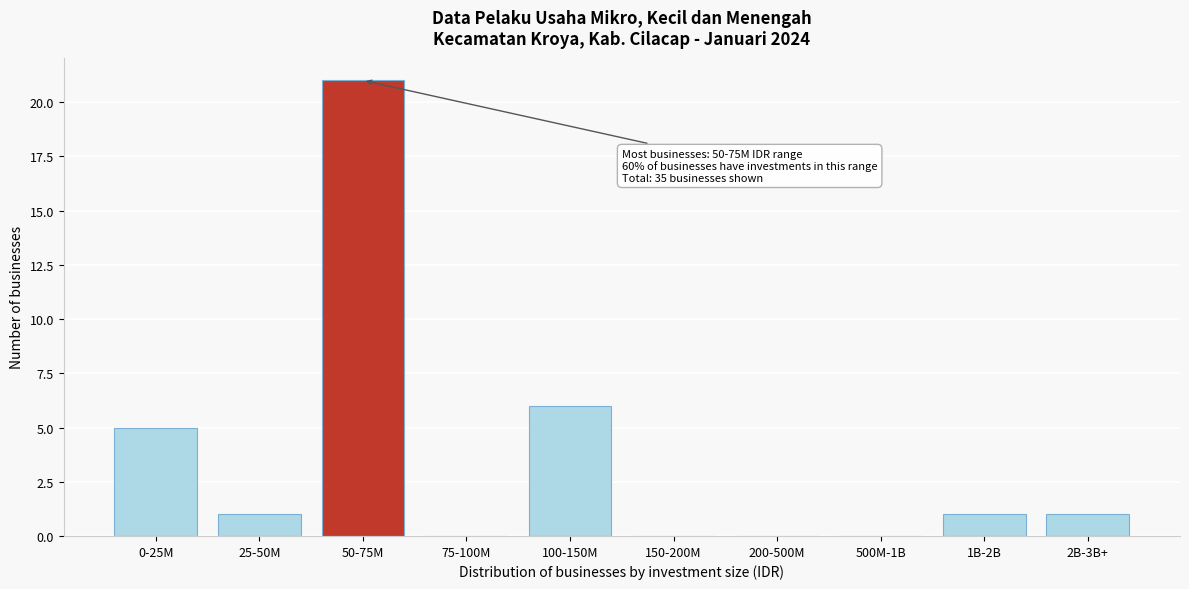

Reading left to right, list all the values displayed in this chart.

0-25M=5	25-50M=1	50-75M=21	75-100M=0	100-150M=6	150-200M=0	200-500M=0	500M-1B=0	1B-2B=1	2B-3B+=1